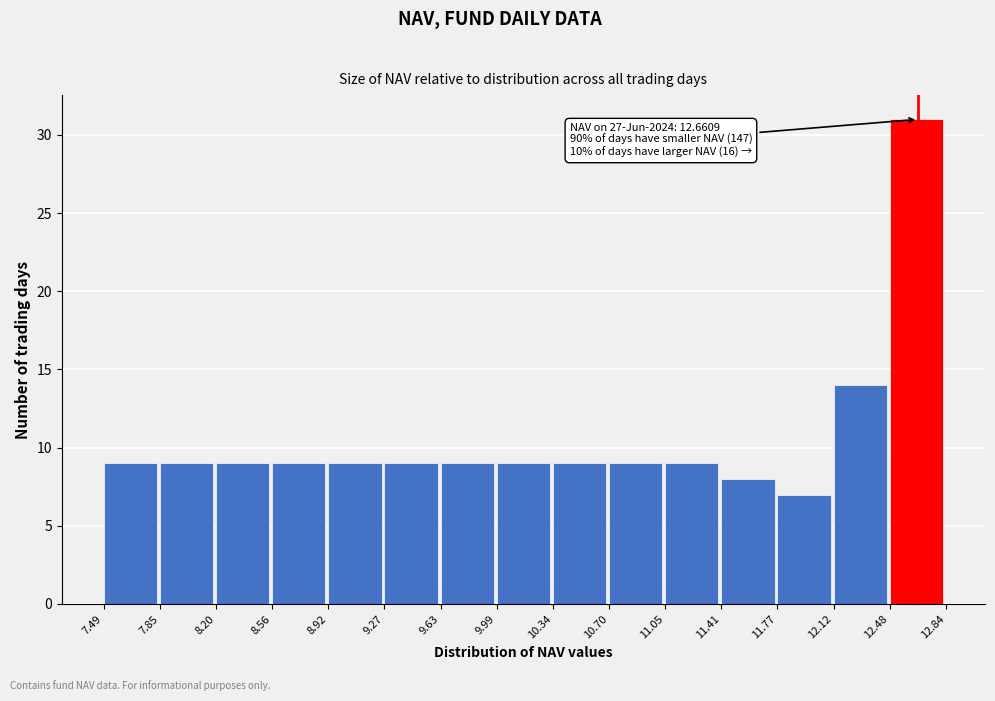

Over which range of the x-axis is the bar tallest?

12.48 to 12.84